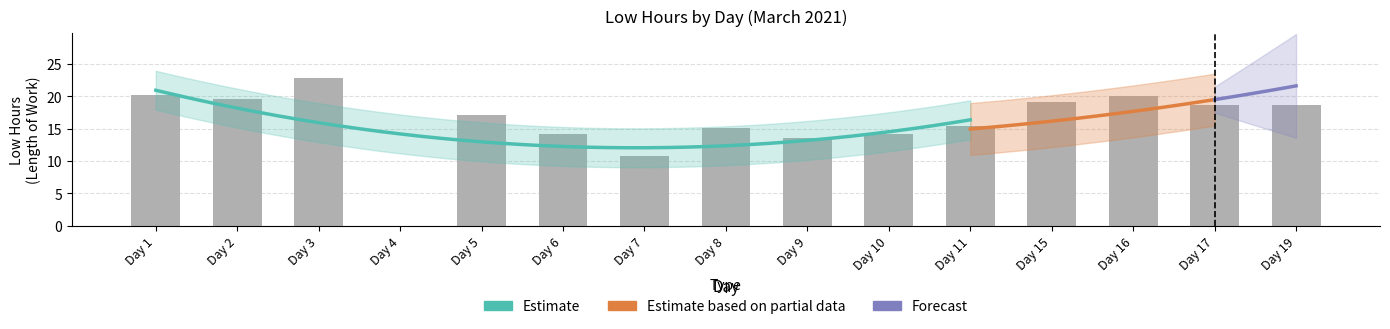

Rank the categories by value from highest to lowest.

Day 3, Day 1, Day 16, Day 2, Day 15, Day 19, Day 17, Day 5, Day 11, Day 8, Day 6, Day 10, Day 9, Day 7, Day 4